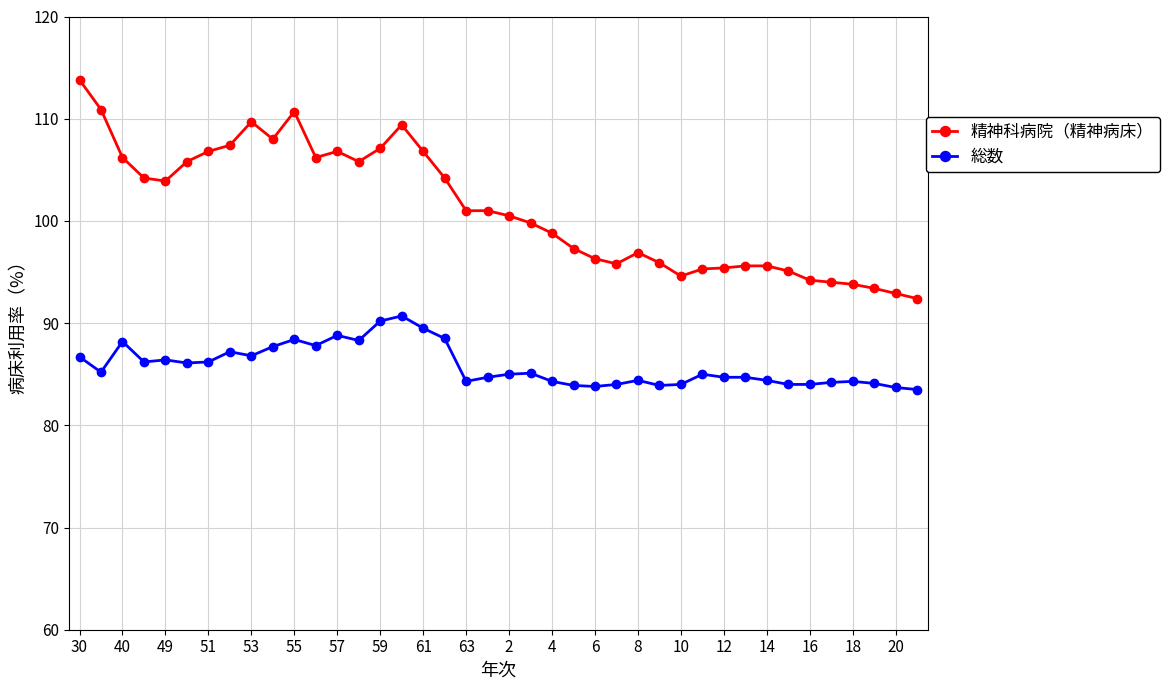

What is the average value of the 精神科病院（精神病床） series?

101.2